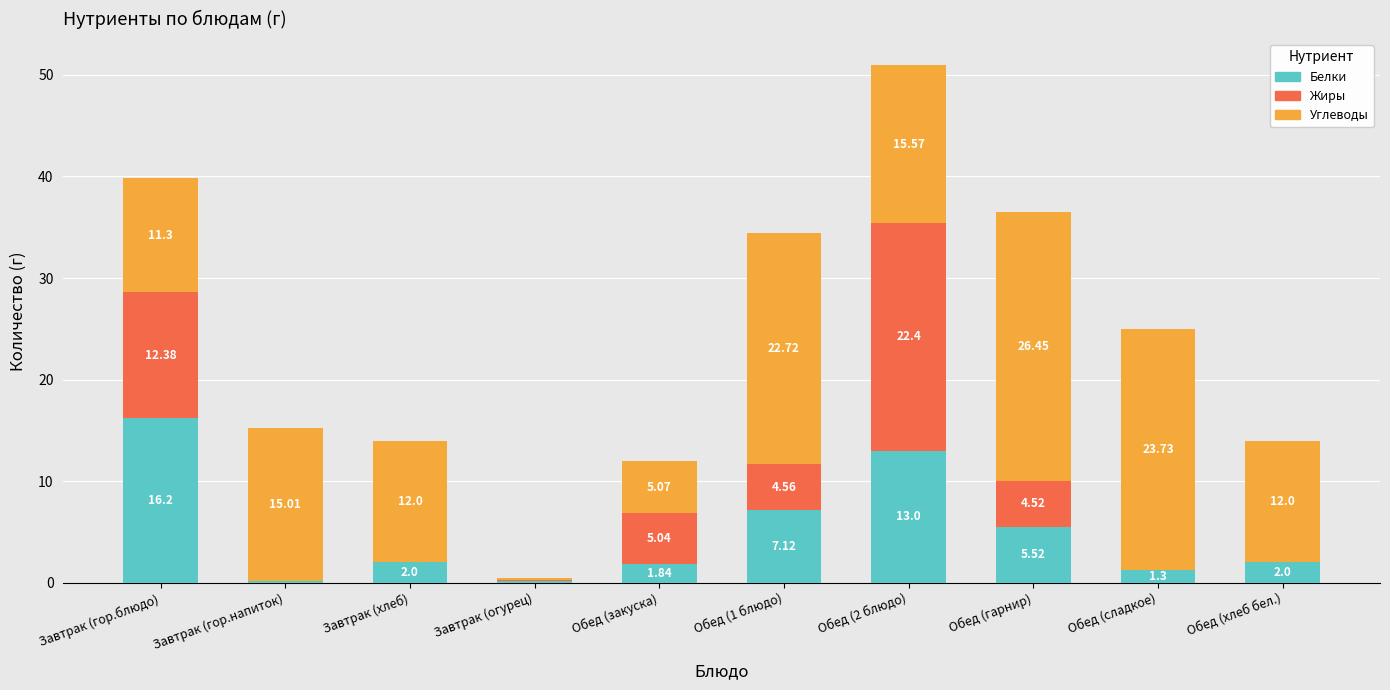

What is the sum of the Белки values at Обед (1 блюдо) and Завтрак (гор.напиток)?

7.3